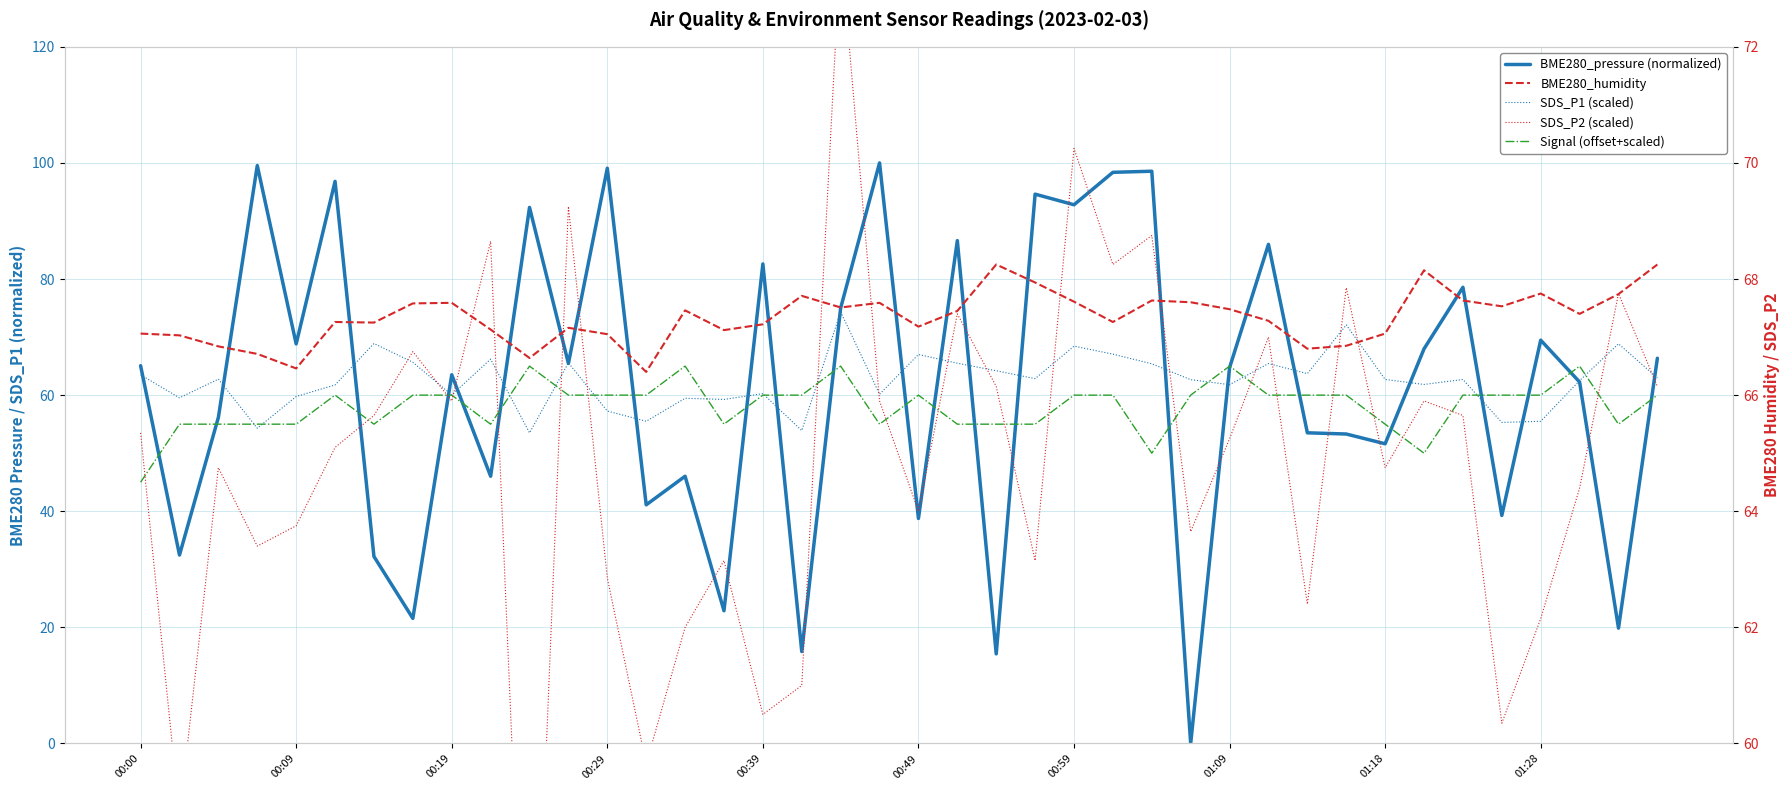

Is it true that SDS_P1 (scaled) equals 60.2 at 19?

True